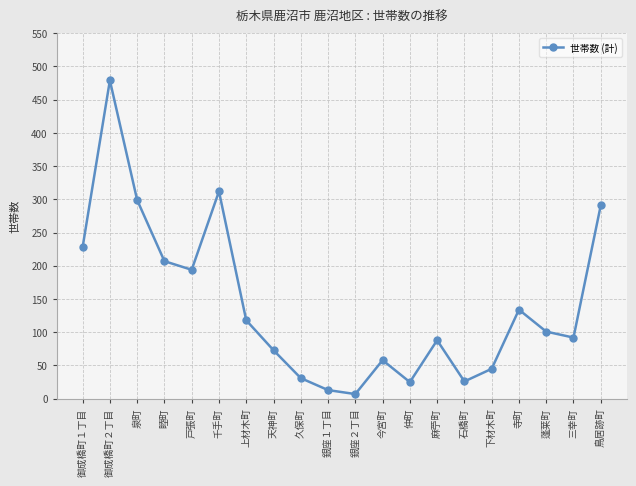

What value does the data have at 三幸町?

92